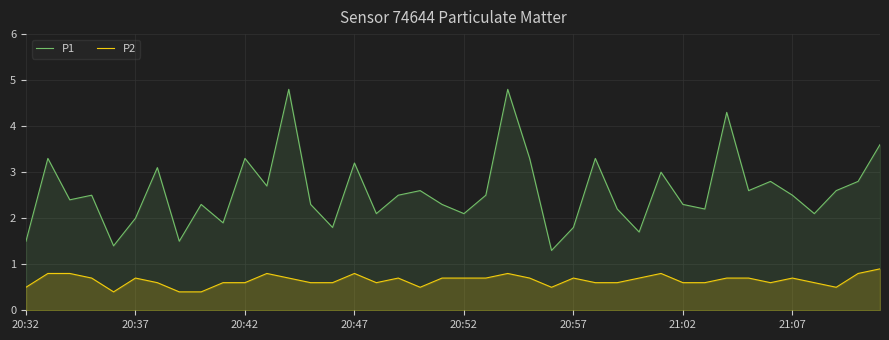

Which series has the largest total across all categories?

P1